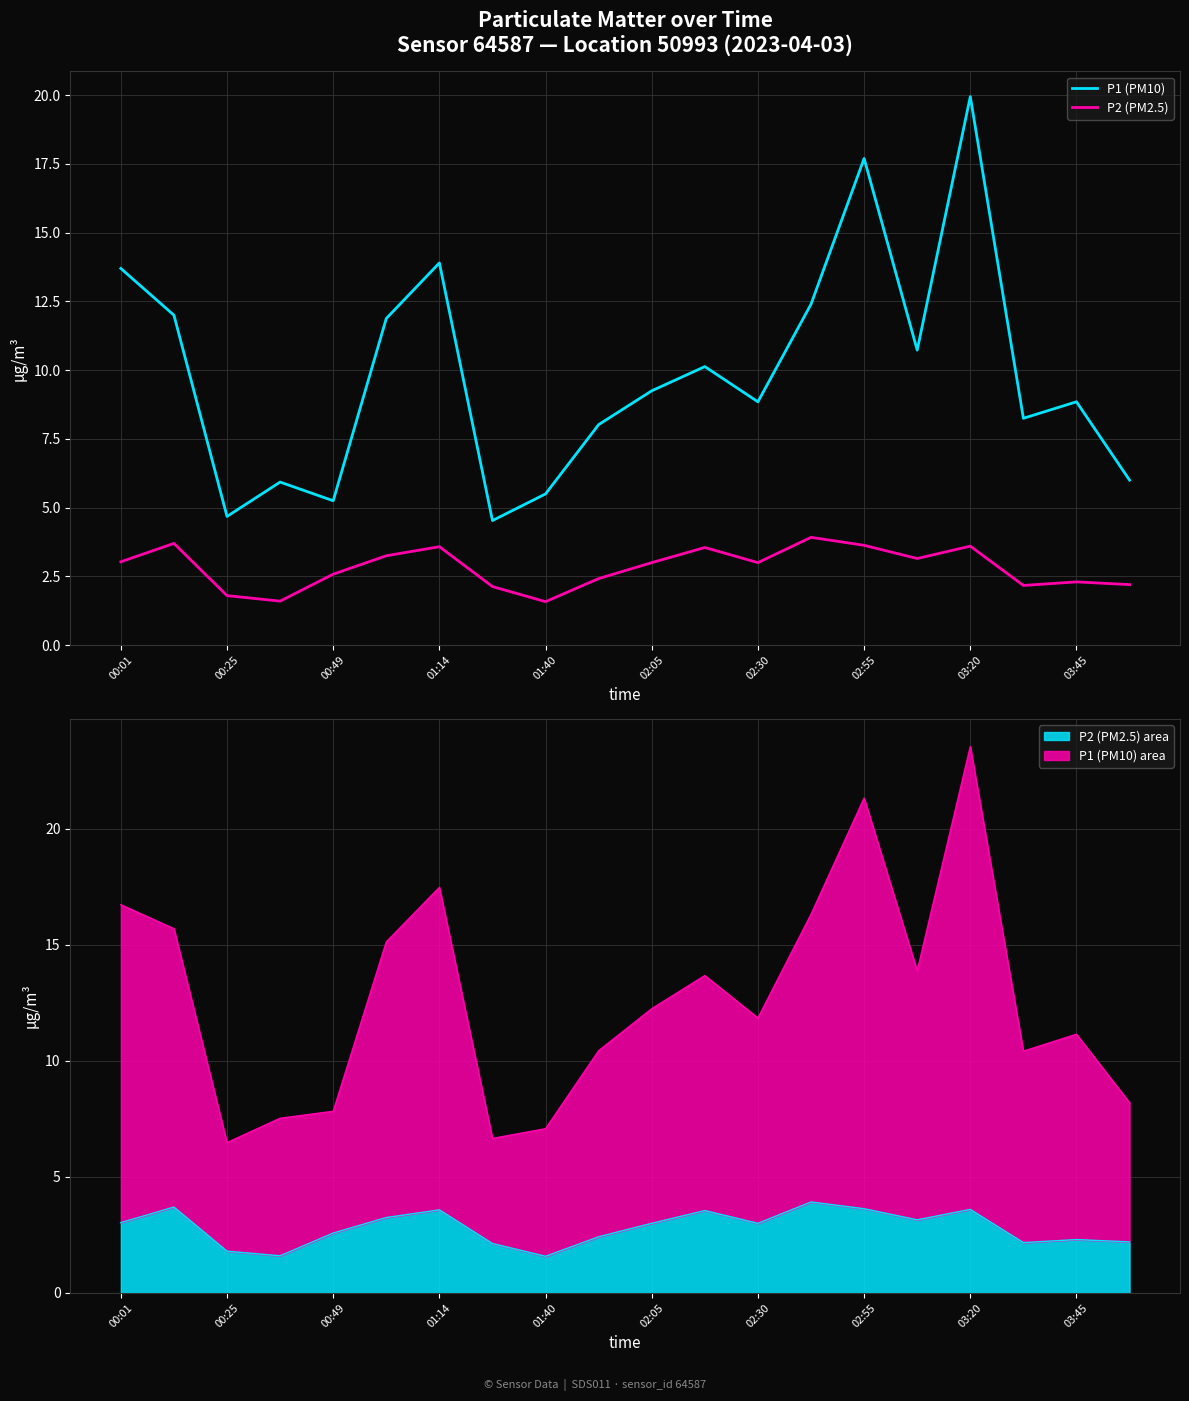

Reading right to left, list all the values displayed in this chart.

P1 (PM10): 6.0	8.8	8.2	19.9	10.7	17.7	12.4	8.8	10.1	9.2	8.0	5.5	4.5	13.9	11.9	5.2	5.9	4.7	12.0	13.7
P2 (PM2.5): 2.2	2.3	2.2	3.6	3.1	3.6	3.9	3.0	3.5	3.0	2.4	1.6	2.1	3.6	3.2	2.6	1.6	1.8	3.7	3.0